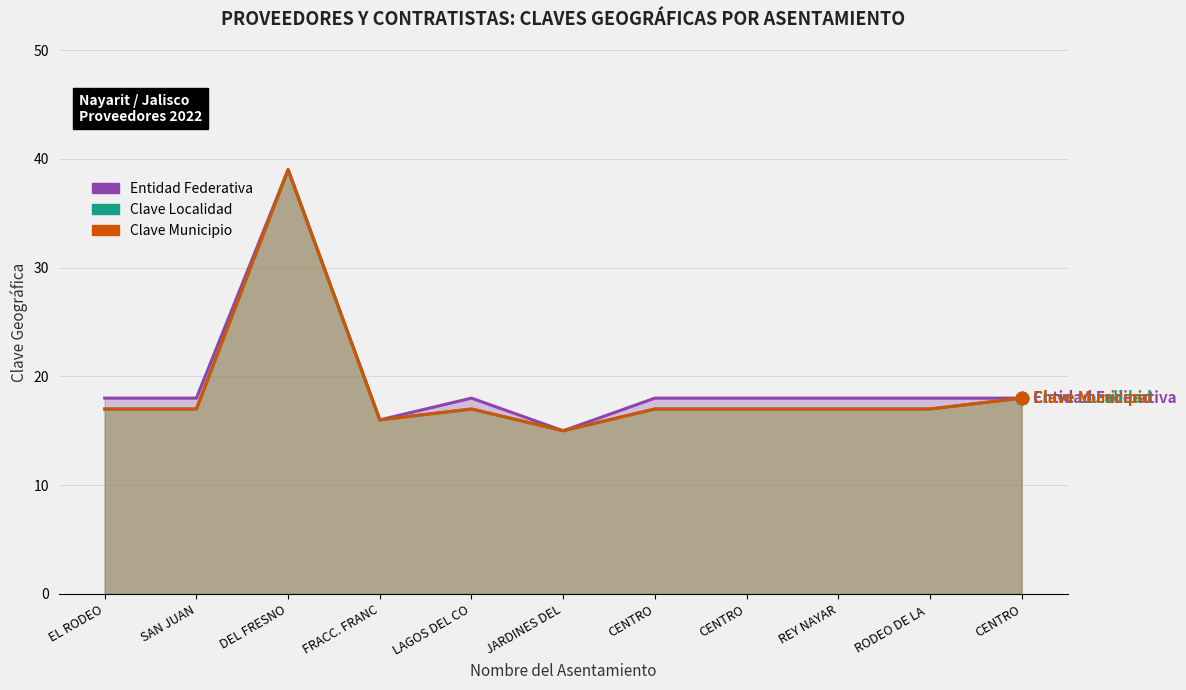

What are all the series names shown in the legend?

Entidad Federativa, Clave Localidad, Clave Municipio